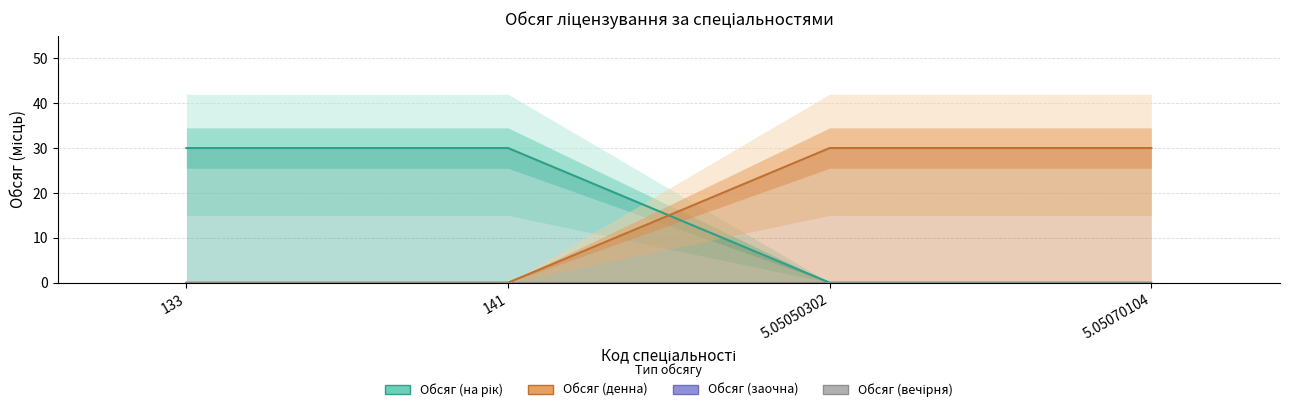

Reading right to left, transcribe all the data shown in this chart.

Обсяг (на рік): 0	0	30	30
Обсяг (денна): 30	30	0	0
Обсяг (заочна): 0	0	0	0
Обсяг (вечірня): 0	0	0	0